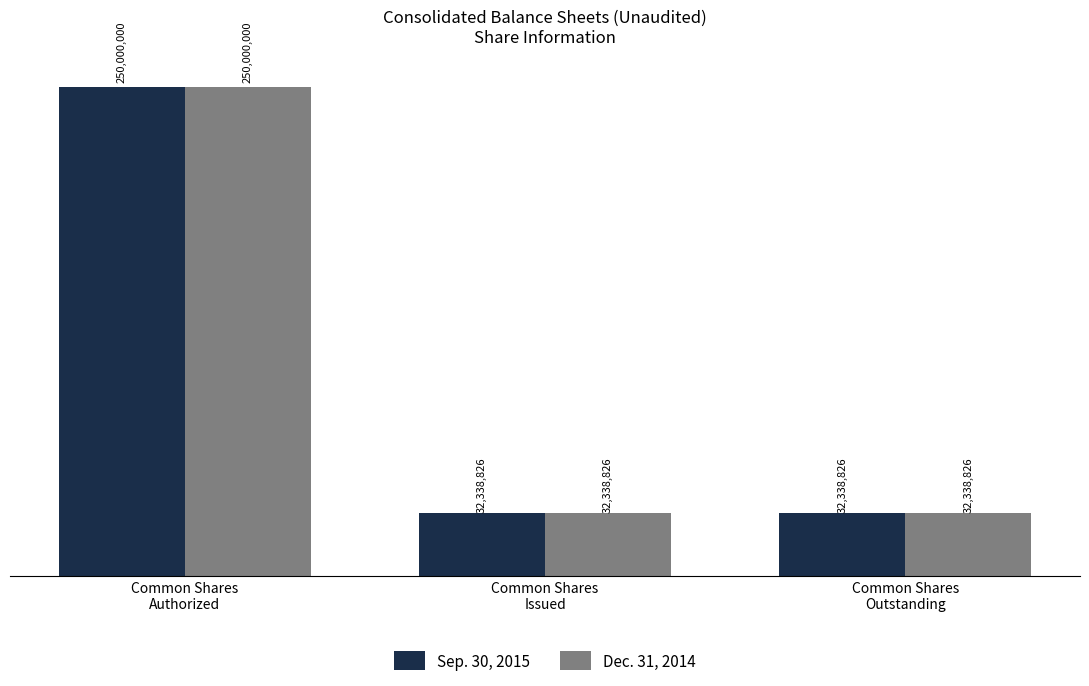

What is the difference between the Dec. 31, 2014 values at Common Shares
Authorized and Common Shares
Issued?

217661174